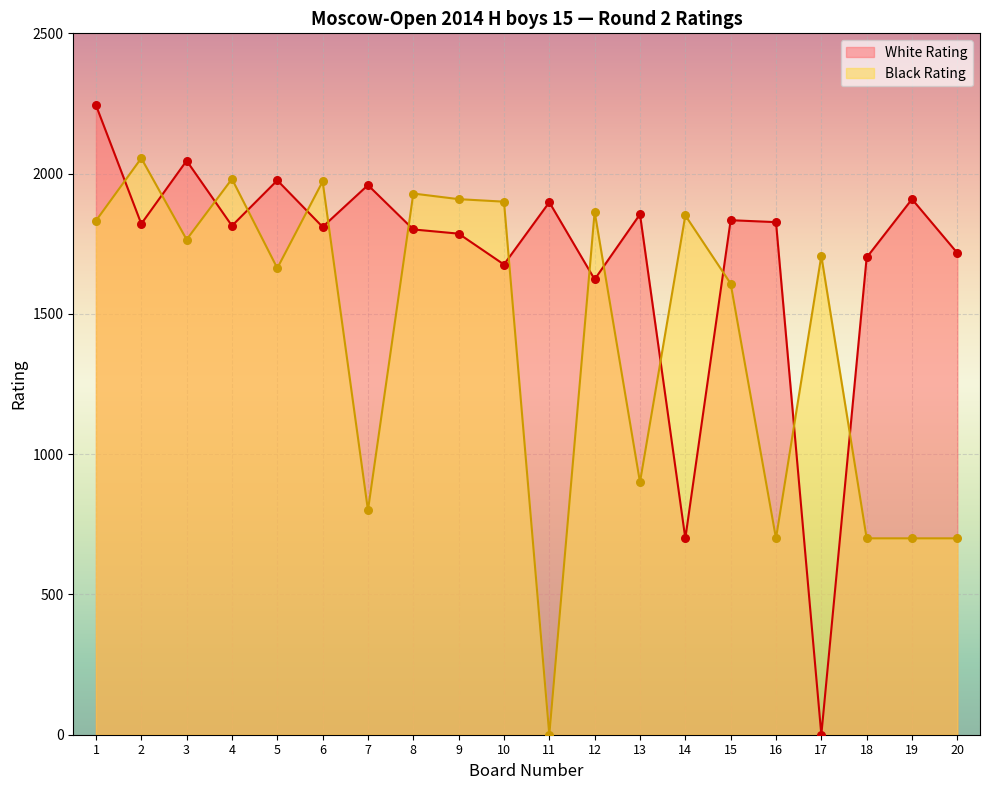

What are all the series names shown in the legend?

White Rating, Black Rating